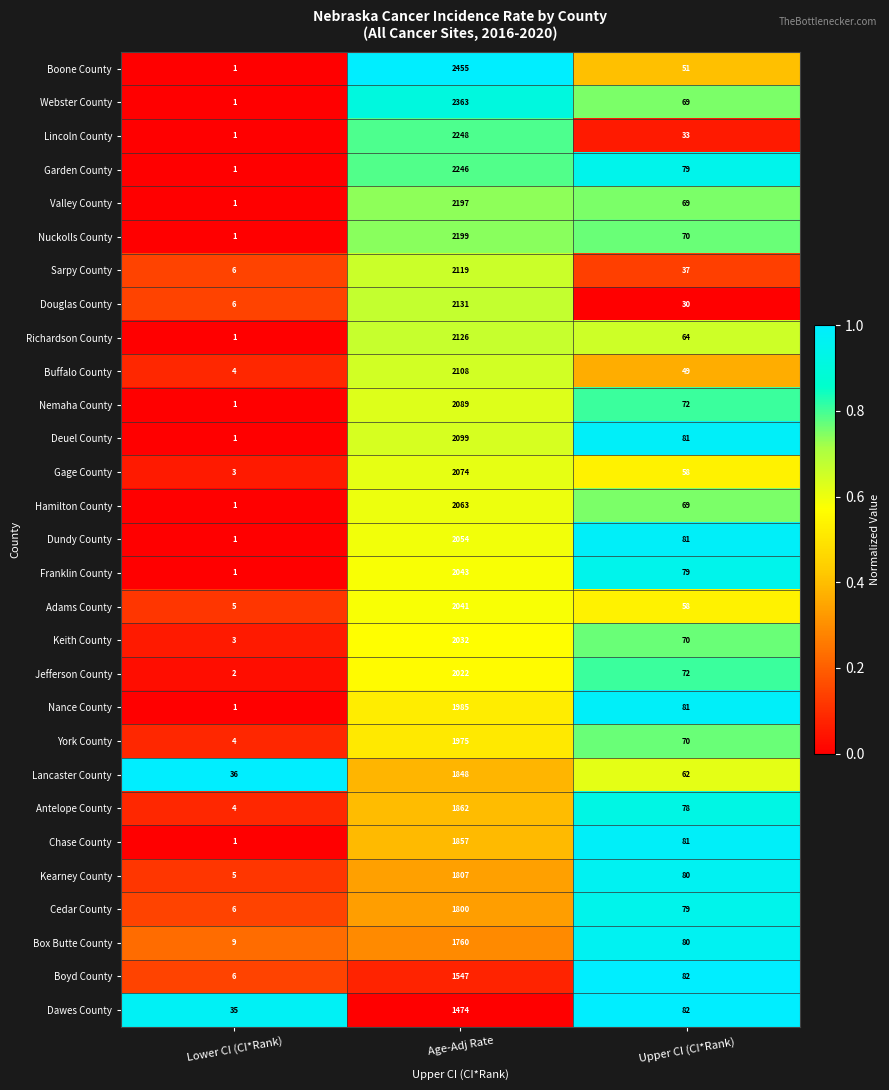

Which label corresponds to the largest value in the chart?

Age-Adj Rate